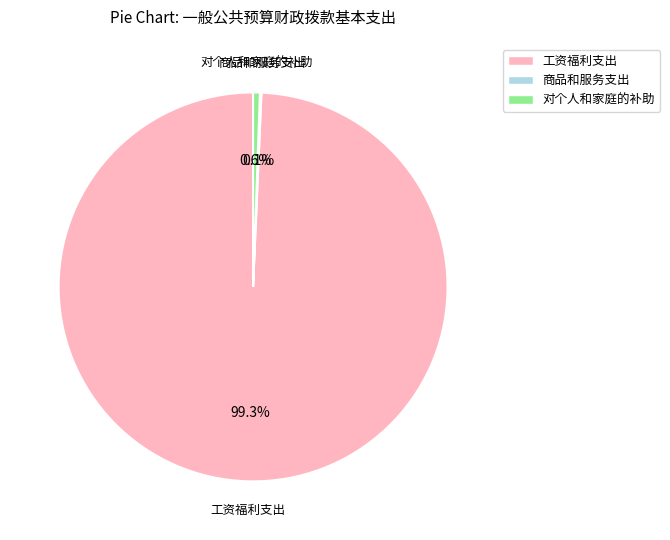

Which slice is the largest?

工资福利支出